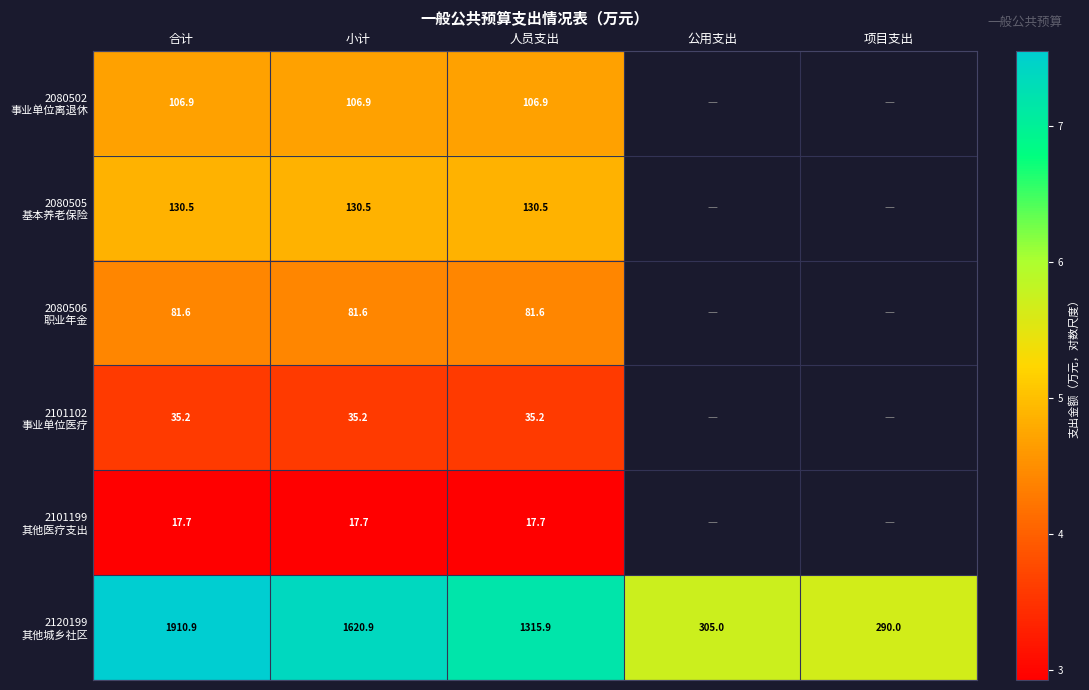

At which label is 2080505 基本养老保险 closest to 4?

合计